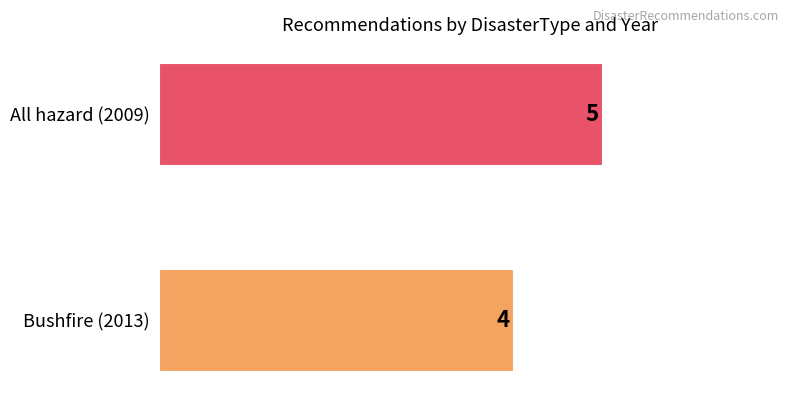

What is the sum of all values?

9